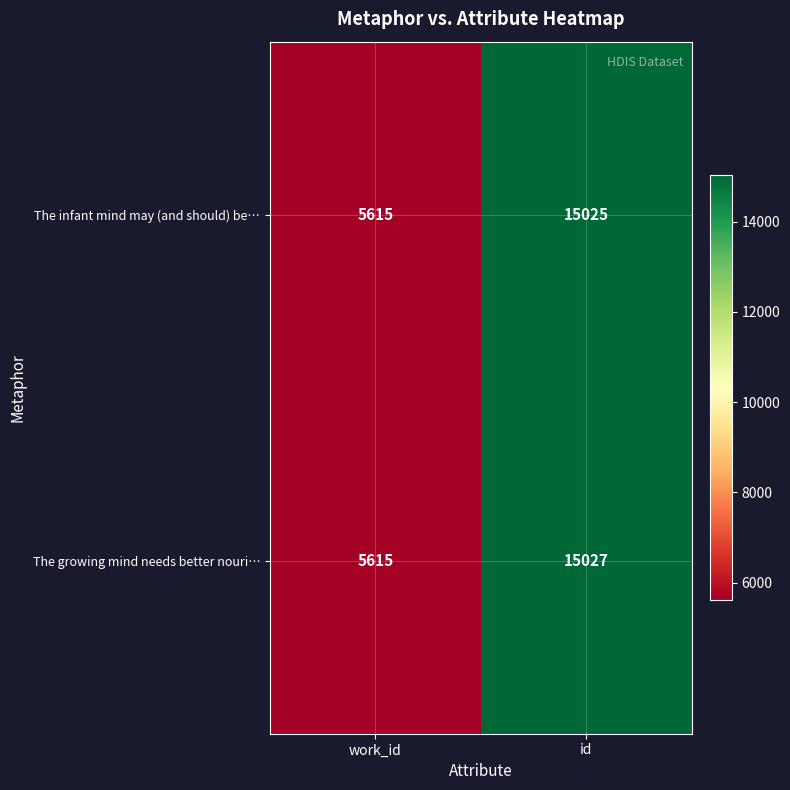

What is the minimum value for The growing mind needs better nouri…?

5615